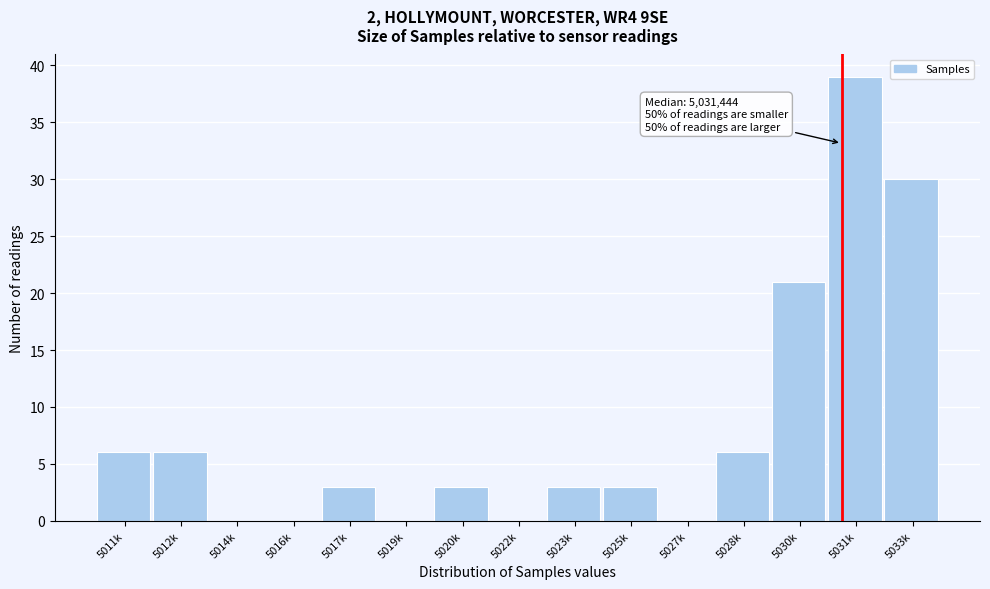

Reading left to right, transcribe all the data shown in this chart.

5011k=6	5012k=6	5014k=0	5016k=0	5017k=3	5019k=0	5020k=3	5022k=0	5023k=3	5025k=3	5027k=0	5028k=6	5030k=21	5031k=39	5033k=30